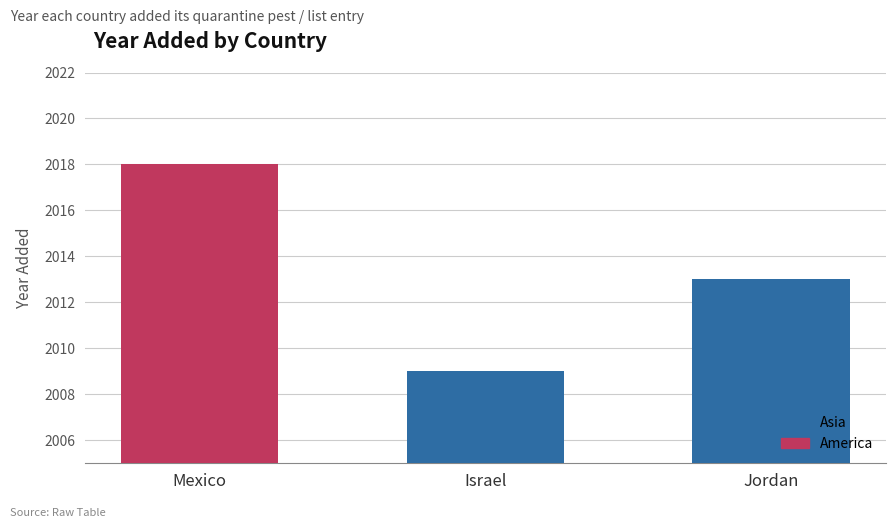

List the labels in order of value, smallest first.

Israel, Jordan, Mexico